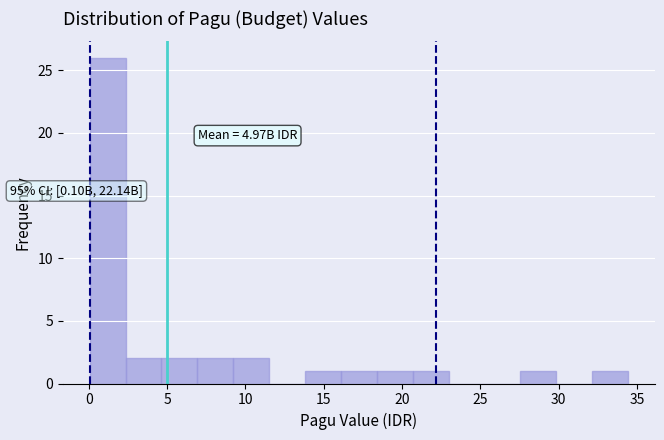

Which range on the x-axis has the tallest bar?

0.0 to 2.5